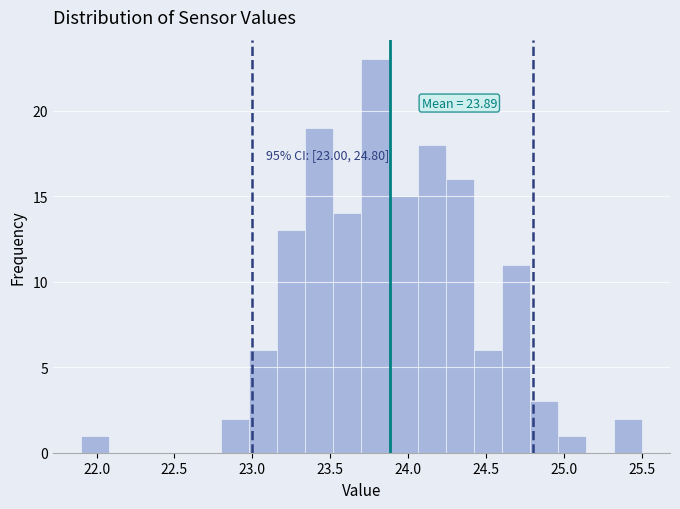

Around what value on the x-axis is the tallest bar? Give the approximate position of its centre, as read against the axis.

23.80